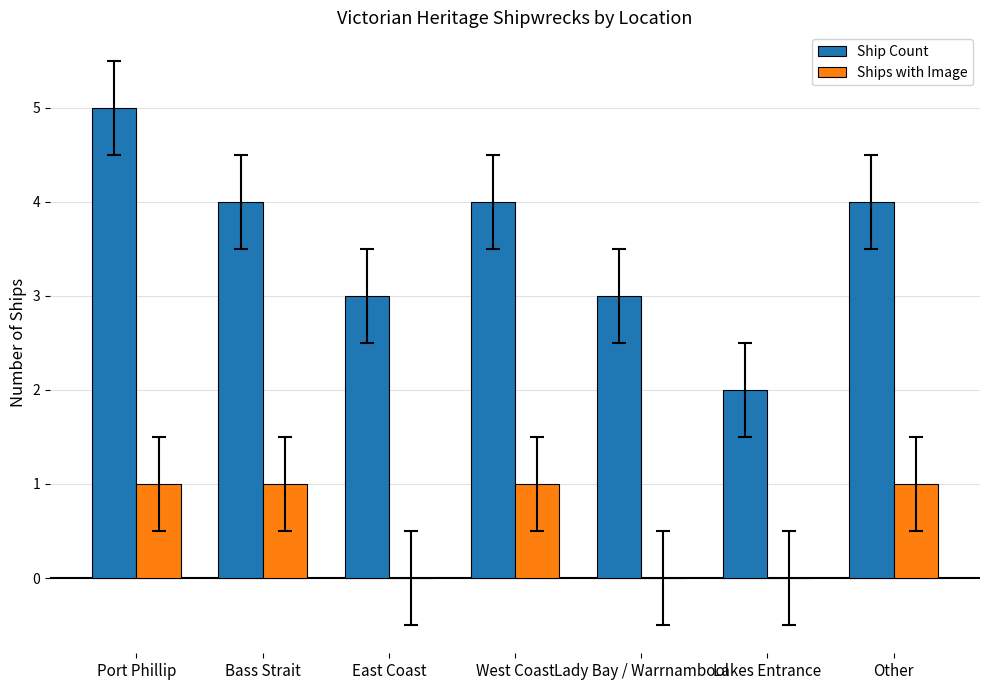

Count the number of categories in the chart.

7